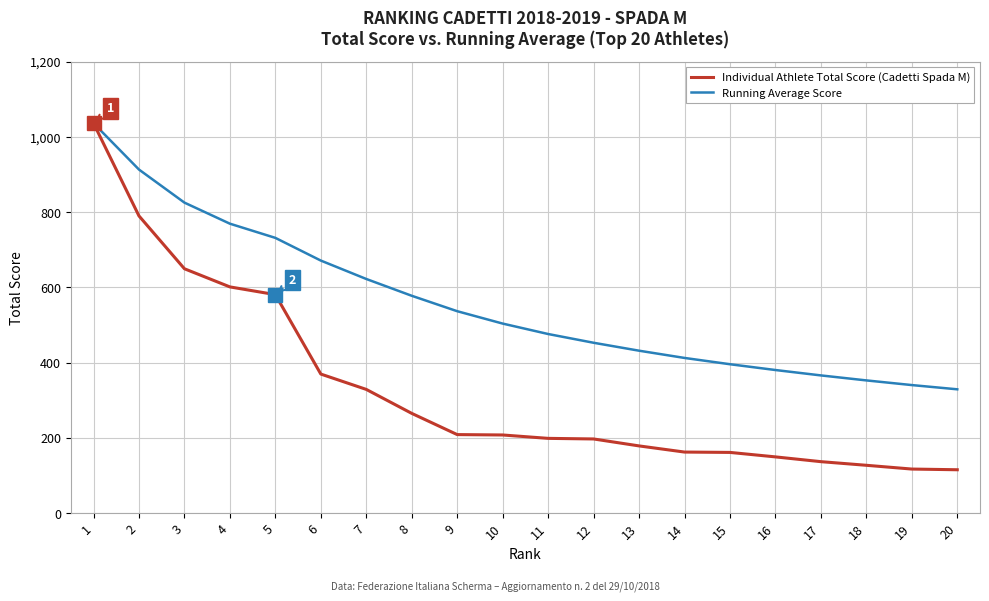

Which series changed the most between 9 and 20?

Running Average Score